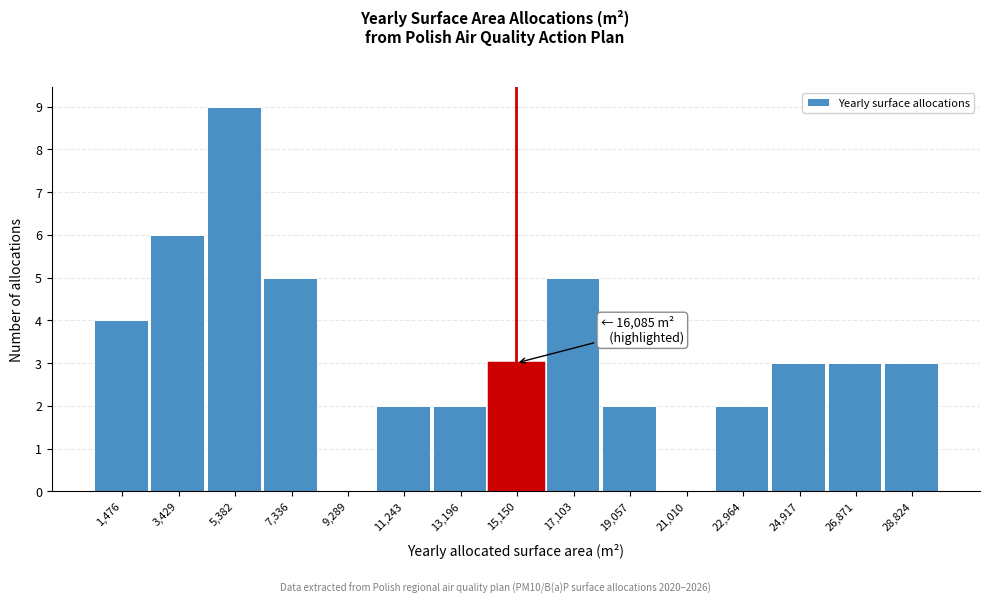

Reading left to right, transcribe all the data shown in this chart.

1,476=4	3,429=6	5,382=9	7,336=5	9,289=0	11,243=2	13,196=2	15,150=3	17,103=5	19,057=2	21,010=0	22,964=2	24,917=3	26,871=3	28,824=3